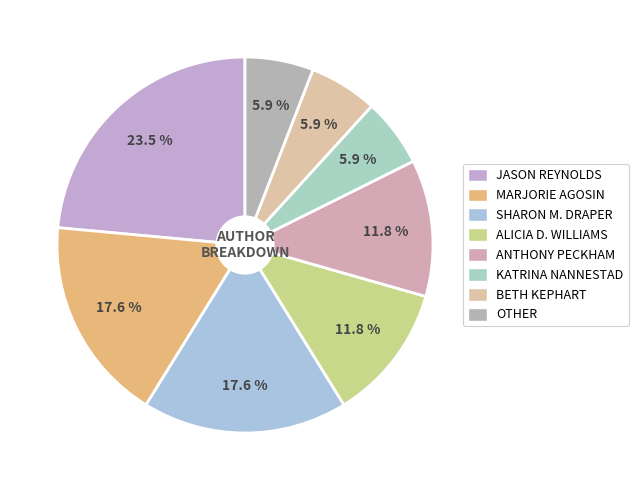

How many segments does this pie chart have?

8